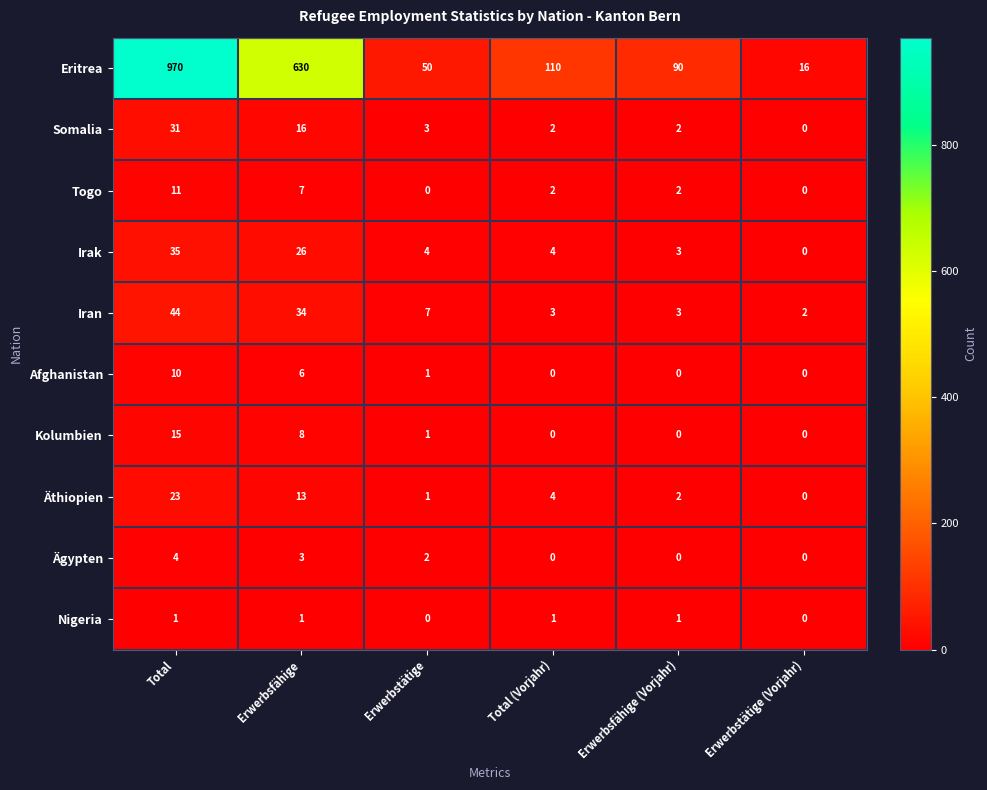

What is the total value across all series at Erwerbsfähige (Vorjahr)?

103